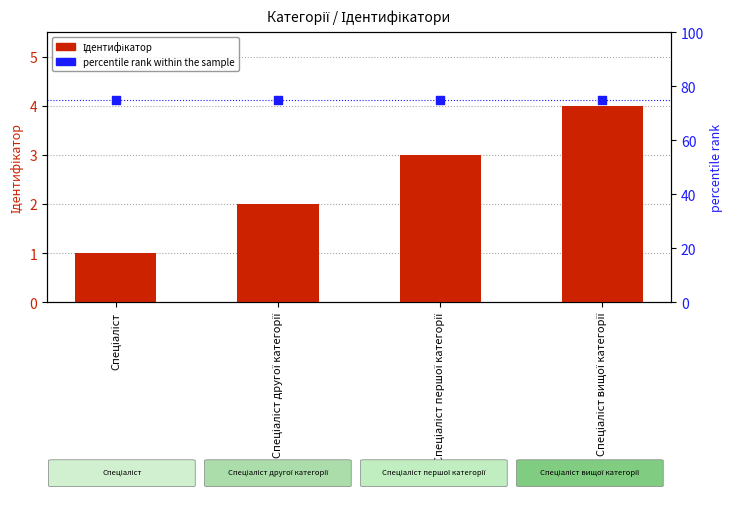

Which series contains the highest Y value?

percentile rank within the sample